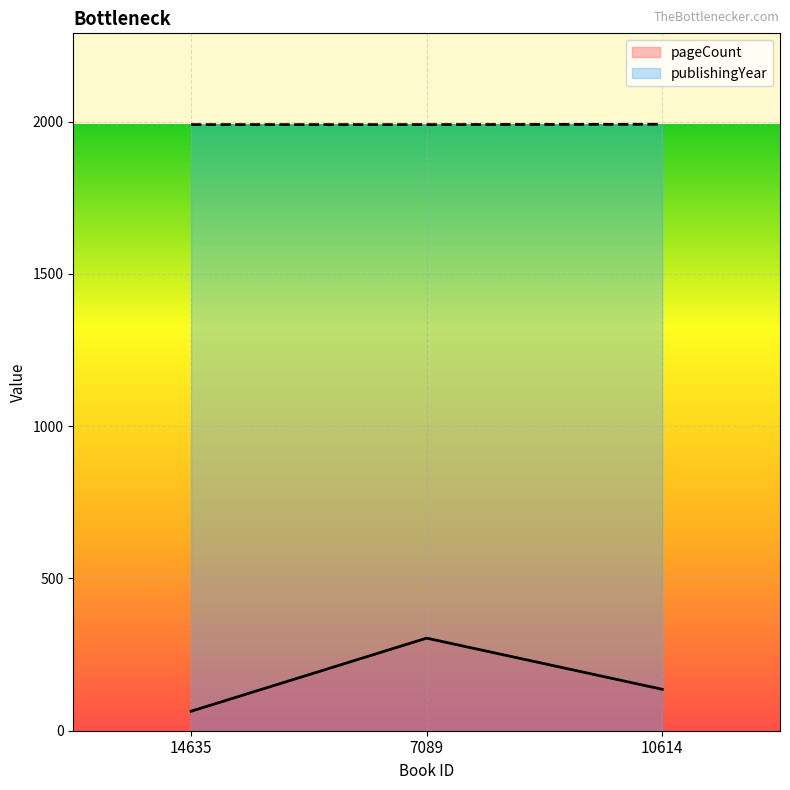

How many data points in pageCount are above 136?

1